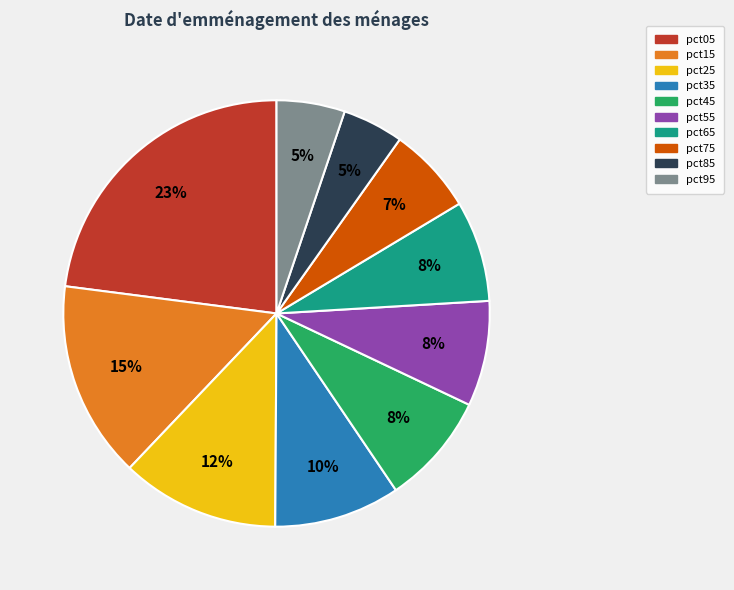

Count the number of slices in the pie.

10